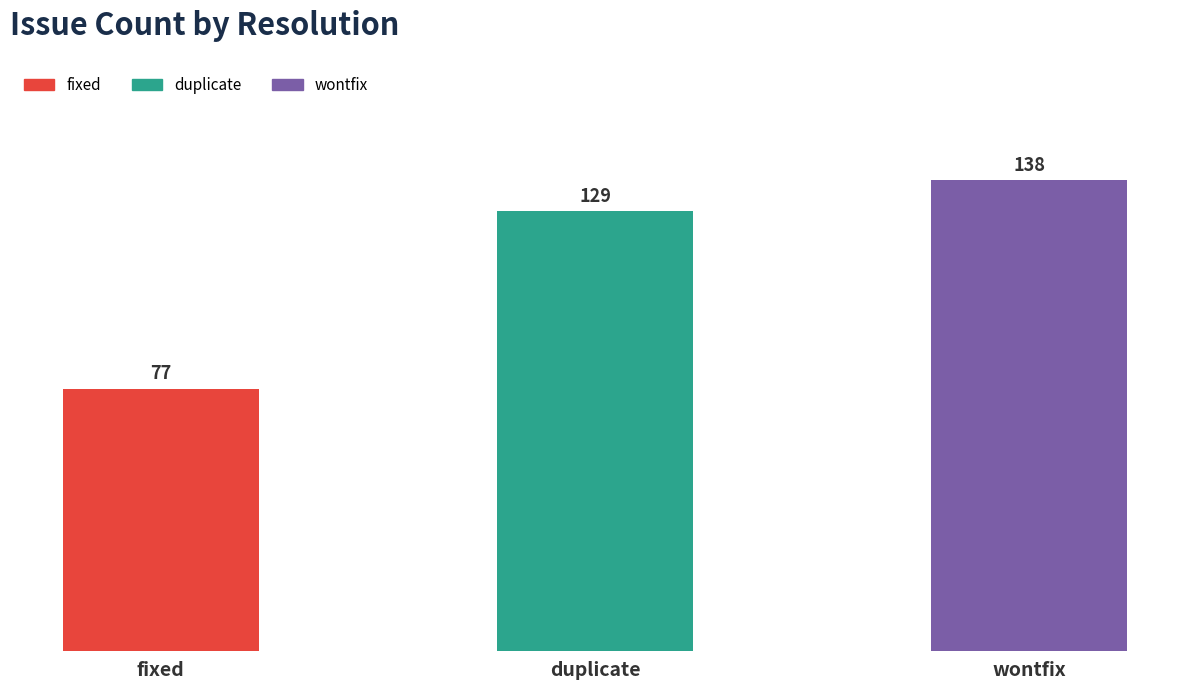

What is the difference between the values at duplicate and wontfix?

9